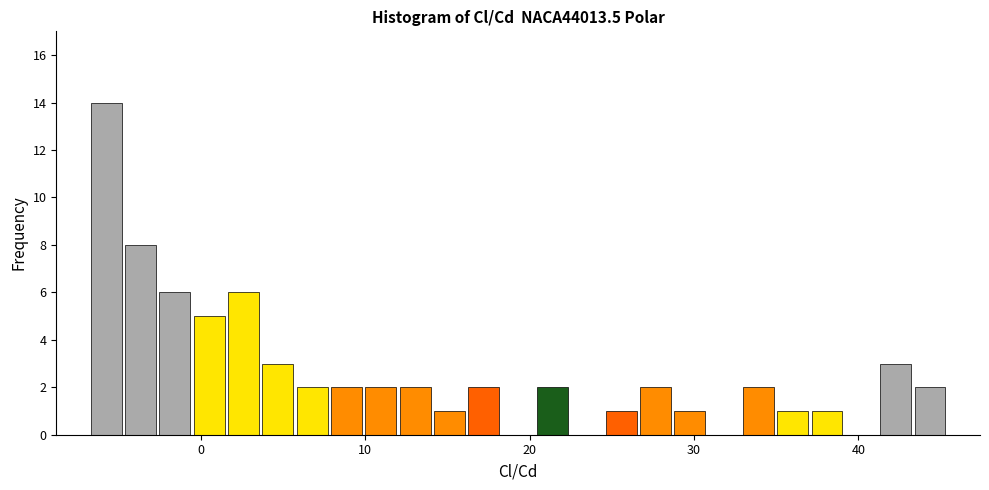

Read against the x-axis, roughly where is the centre of the tallest bar?

-6